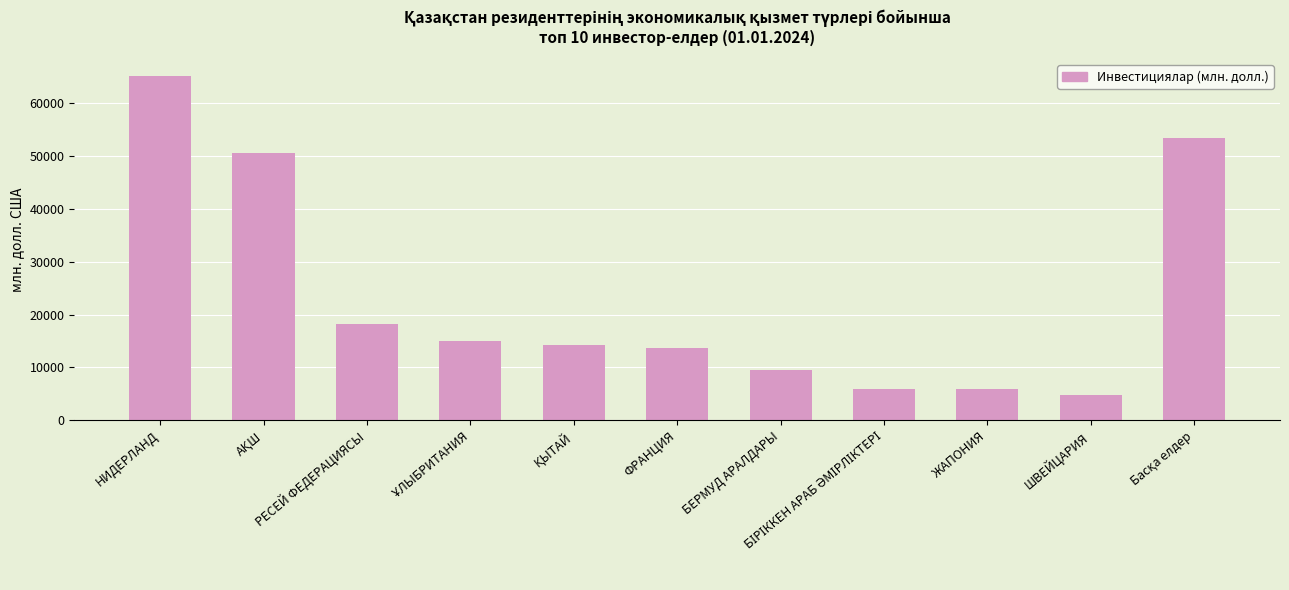

What is the average value?

23273.8